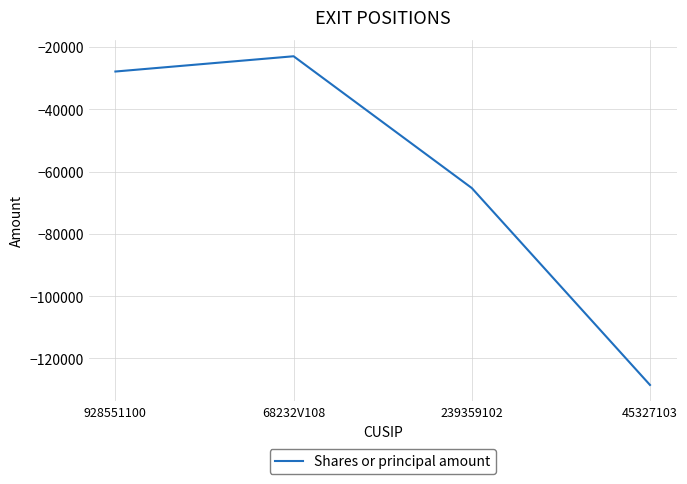

What is the smallest value displayed?

-128500